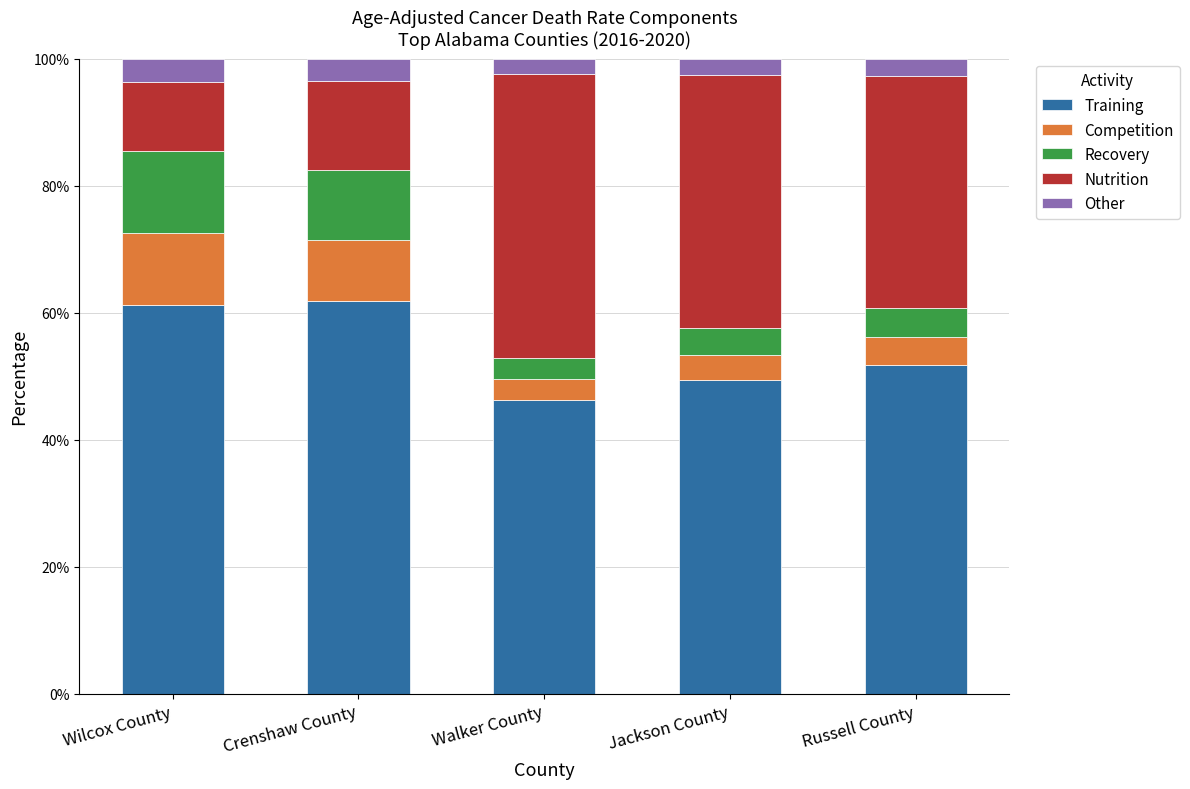

Reading right to left, what are the values for Training?

51.8	49.4	46.3	61.8	61.3